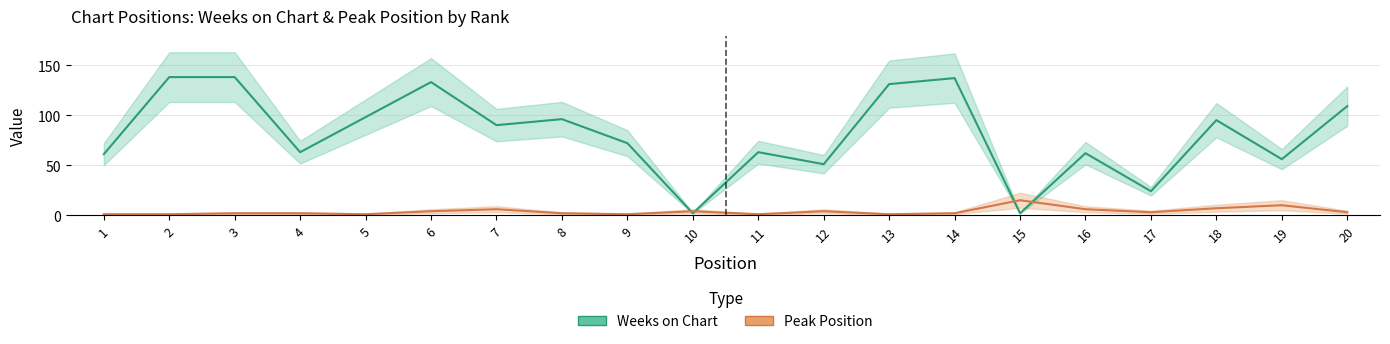

What is the smallest value displayed?

1